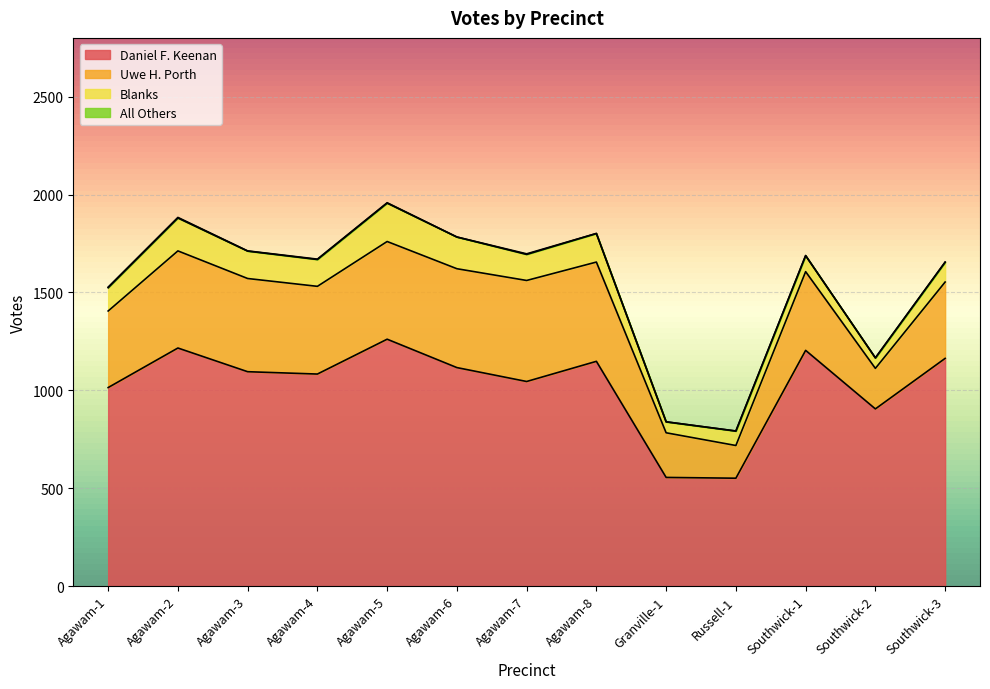

At which category is the sum across all series the highest?

Agawam-5